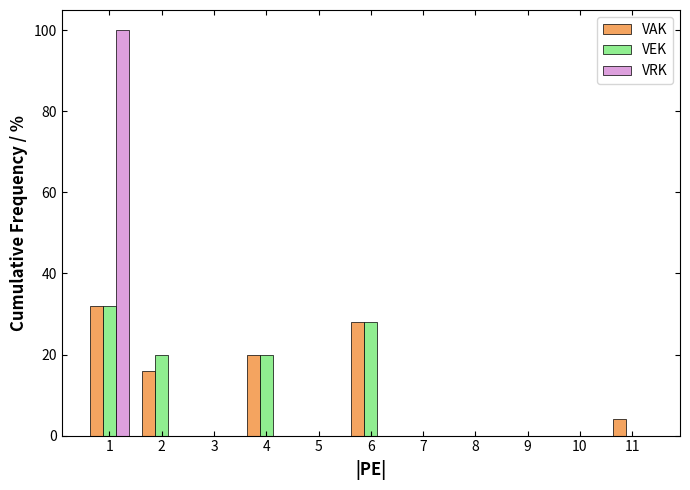

Which series changed the most between 2 and 10?

VEK